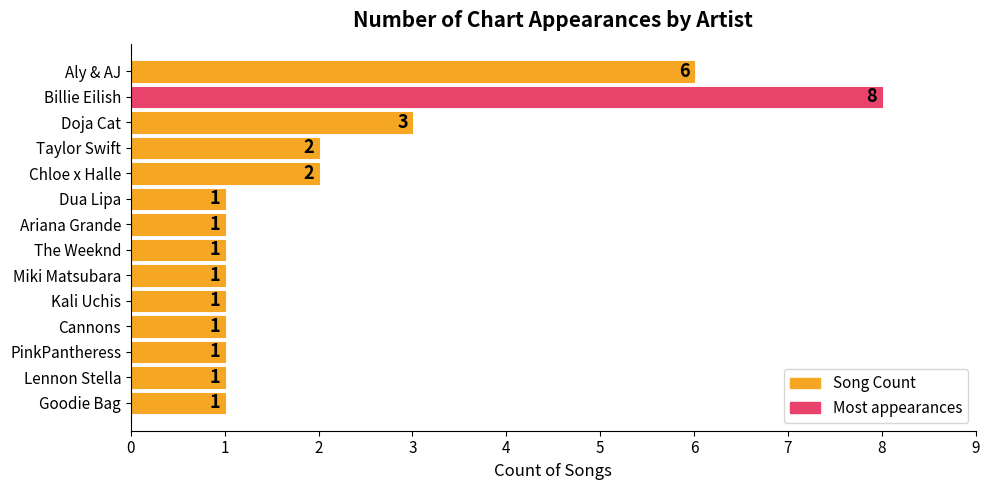

Which label corresponds to the largest value in the chart?

Billie Eilish